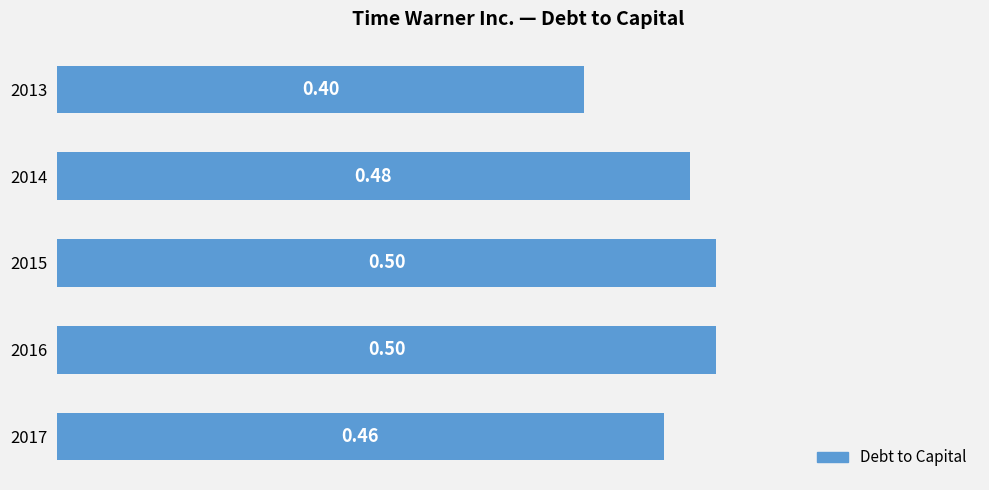

Which has a higher value, 2014 or 2015?

2015